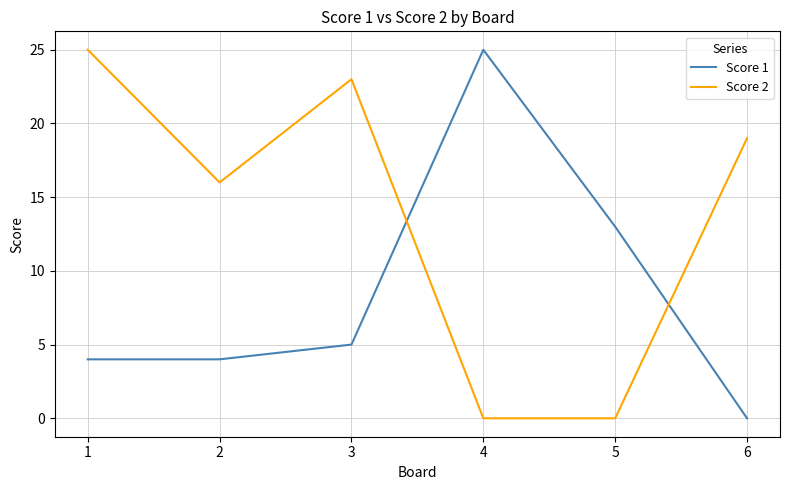

Is the value of Score 2 at 3 greater than the value of Score 1 at 5?

Yes